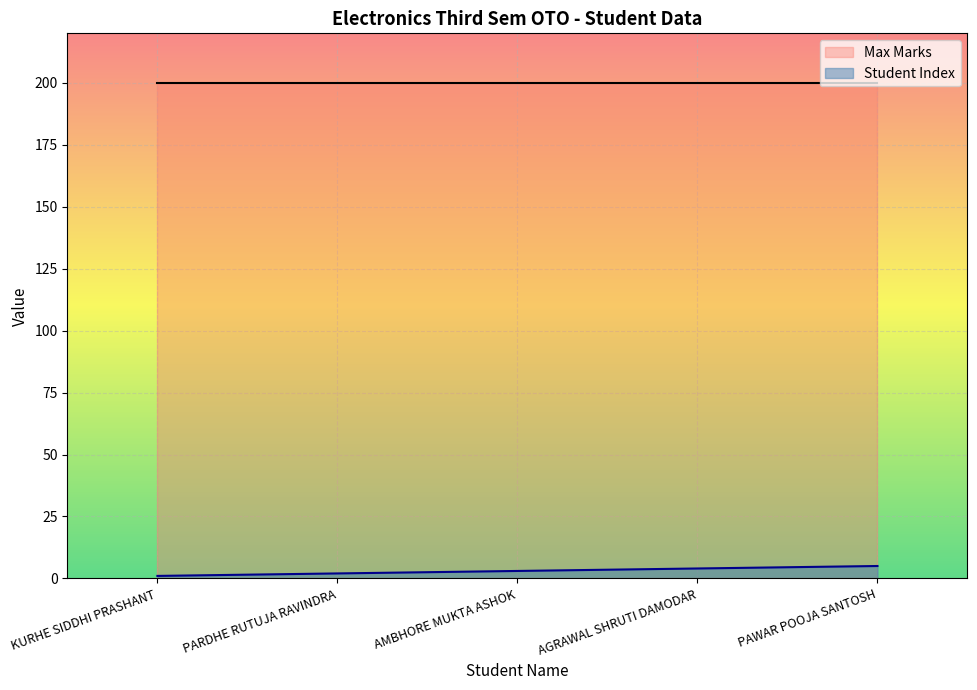

True or false: Student Index and Max Marks cross at least once.

False